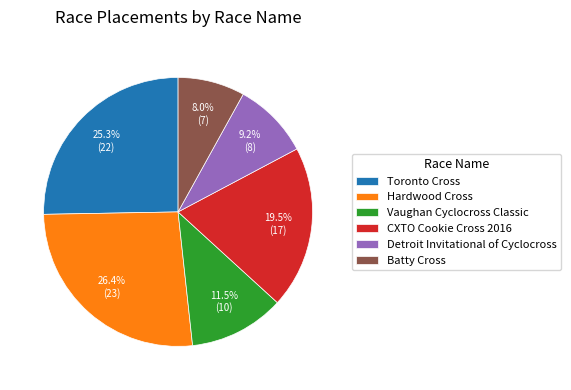

Is there any slice that represents more than half of the pie?

No